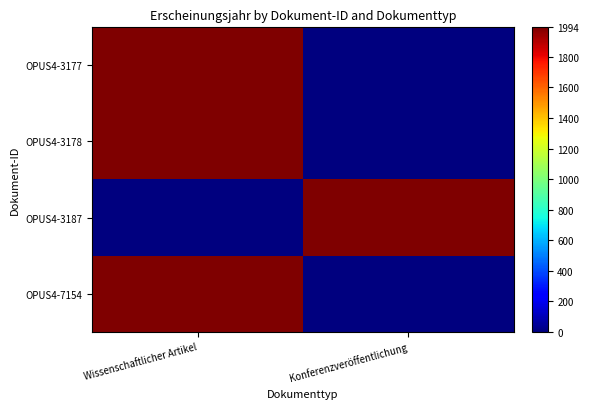

How many distinct data groups are displayed?

4